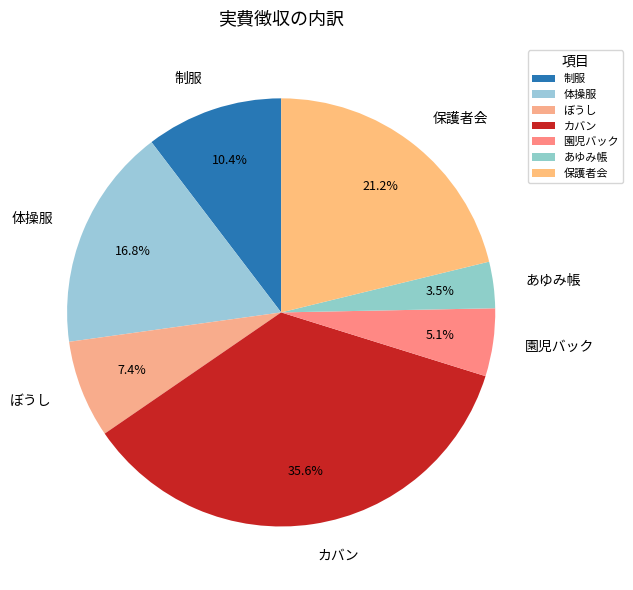

What percentage is the 体操服 slice, to the nearest percent?

17%